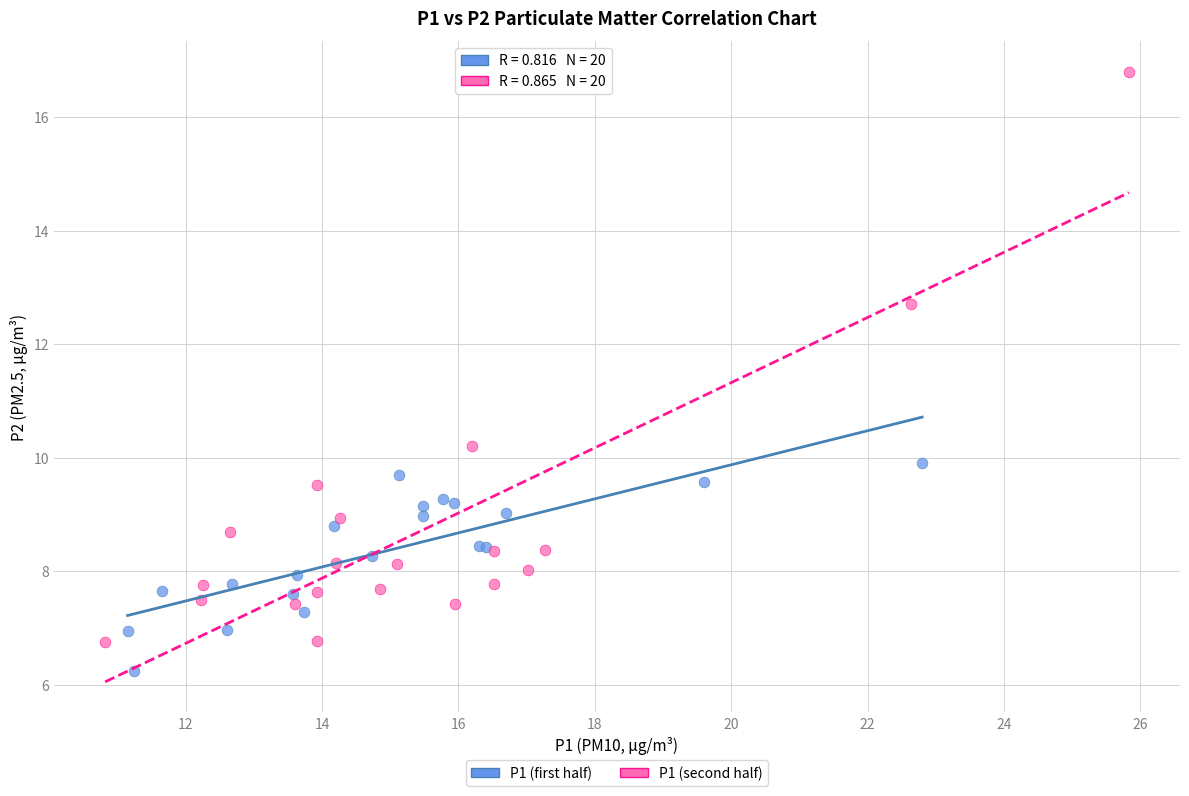

Which series has the largest Y range (max minus min)?

P1 (second half)